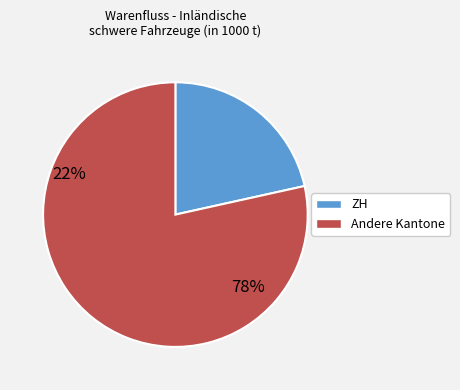

Is there any slice that represents more than half of the pie?

Yes